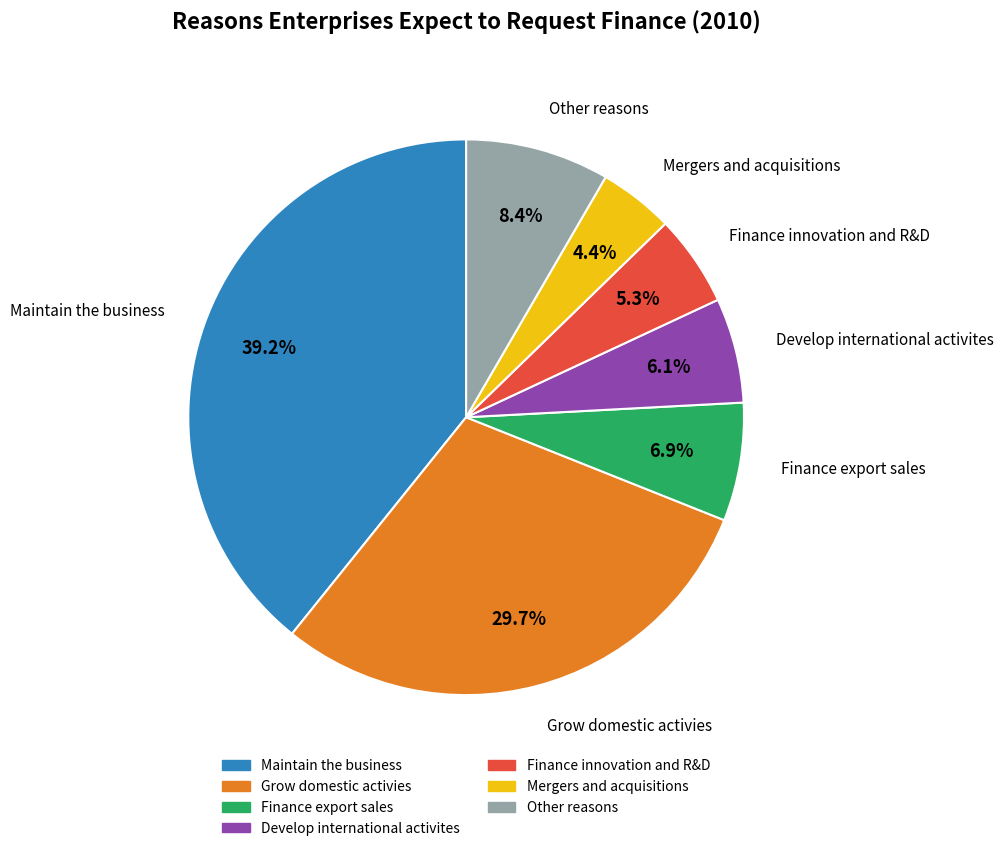

How many segments does this pie chart have?

7